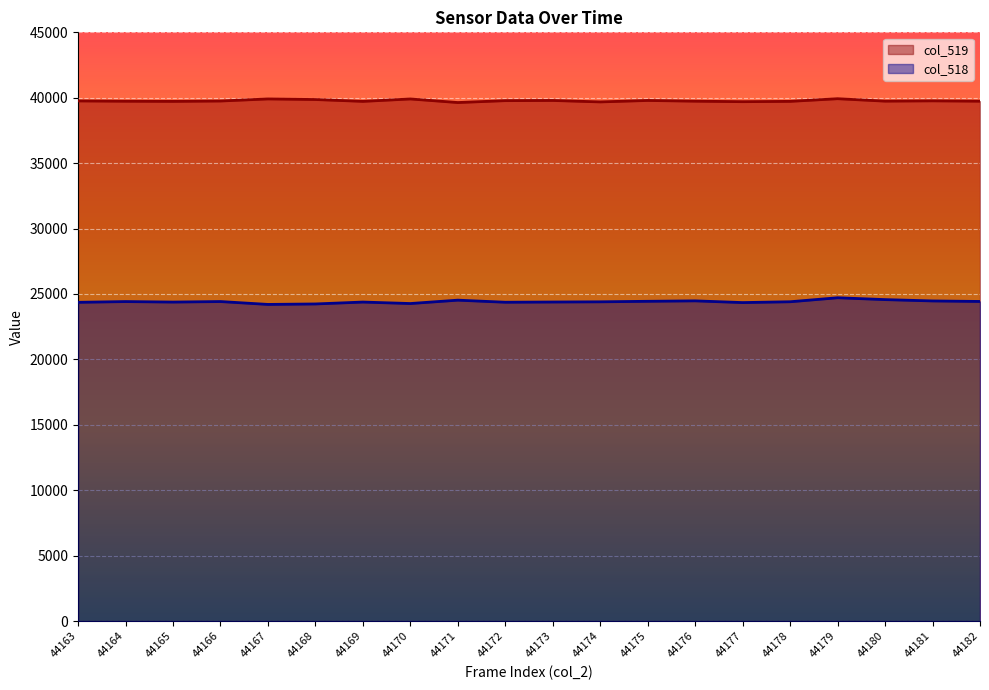

Reading right to left, list all the values displayed in this chart.

col_519: 44182=39737	44181=39763	44180=39741	44179=39927	44178=39724	44177=39700	44176=39738	44175=39793	44174=39682	44173=39793	44172=39779	44171=39634	44170=39908	44169=39723	44168=39865	44167=39910	44166=39751	44165=39723	44164=39735	44163=39757
col_518: 44182=24430	44181=24470	44180=24571	44179=24713	44178=24407	44177=24344	44176=24476	44175=24443	44174=24402	44173=24387	44172=24370	44171=24529	44170=24271	44169=24384	44168=24239	44167=24203	44166=24423	44165=24383	44164=24421	44163=24364